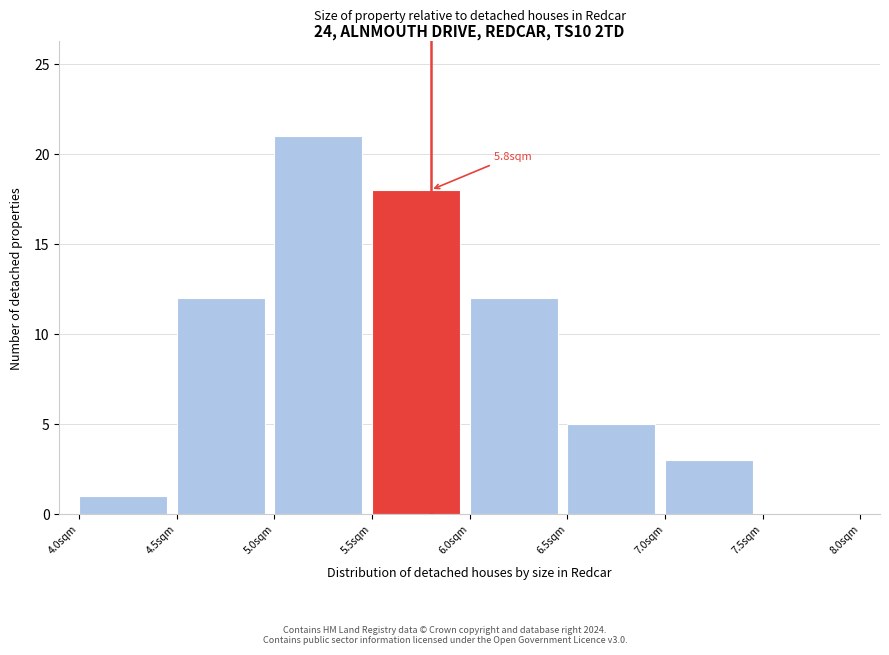

Over which range of the x-axis is the bar tallest?

5.0 to 5.5